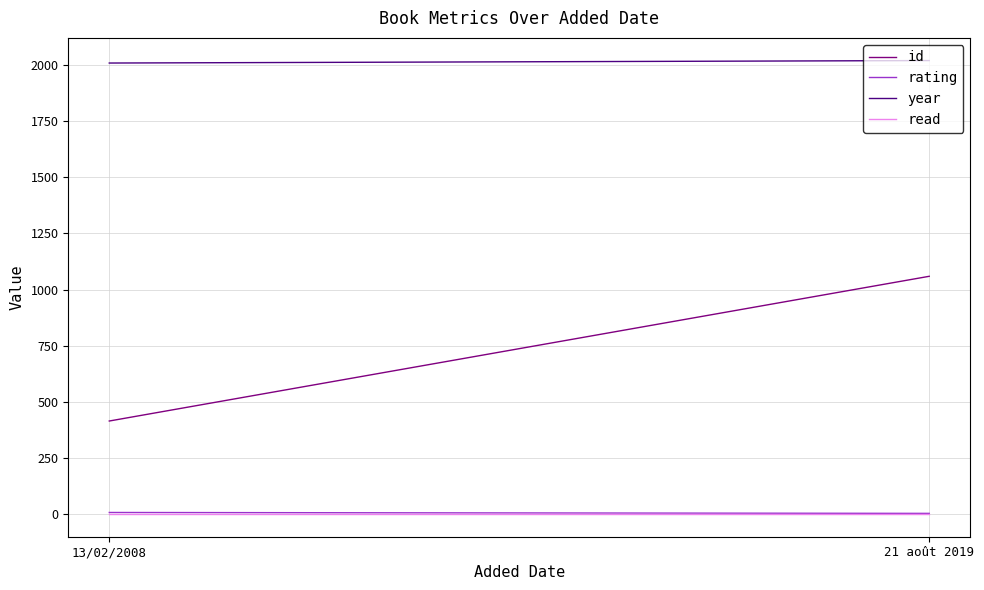

How many series are shown in this chart?

4